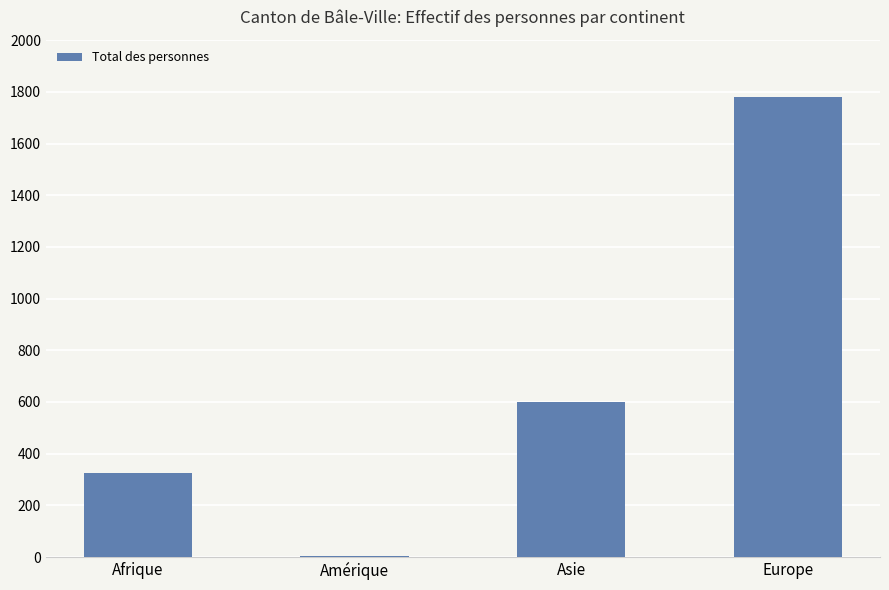

What is the ratio of the value at Asie to the value at Europe?

0.3